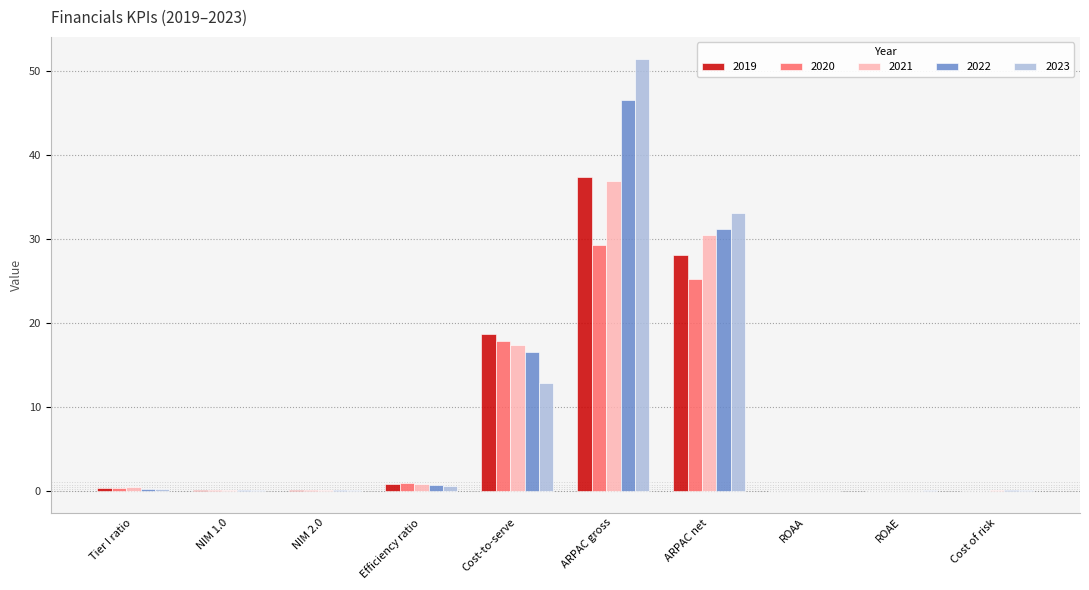

What is the maximum value shown in the chart?

51.5